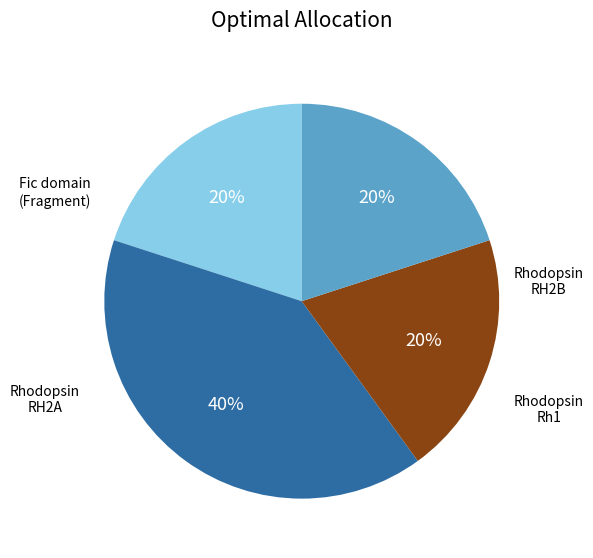

Does any single category account for the majority?

No